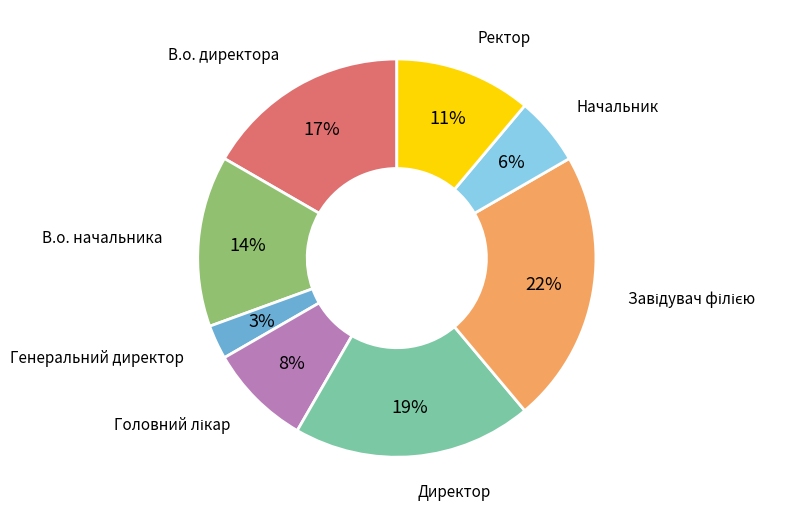

What percentage is the Генеральний директор slice, to the nearest percent?

3%